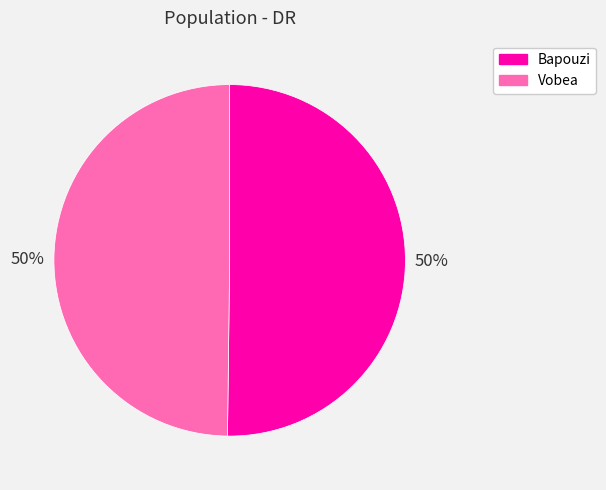

How many segments does this pie chart have?

2